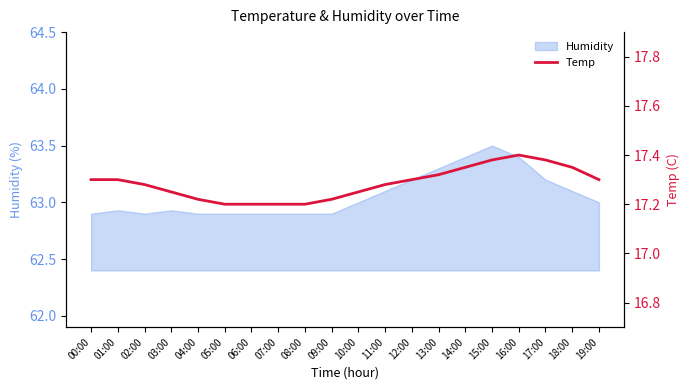

Rank the categories by value from highest to lowest.

16:00, 15:00, 17:00, 14:00, 18:00, 13:00, 00:00, 01:00, 12:00, 19:00, 02:00, 11:00, 03:00, 10:00, 04:00, 09:00, 05:00, 06:00, 07:00, 08:00